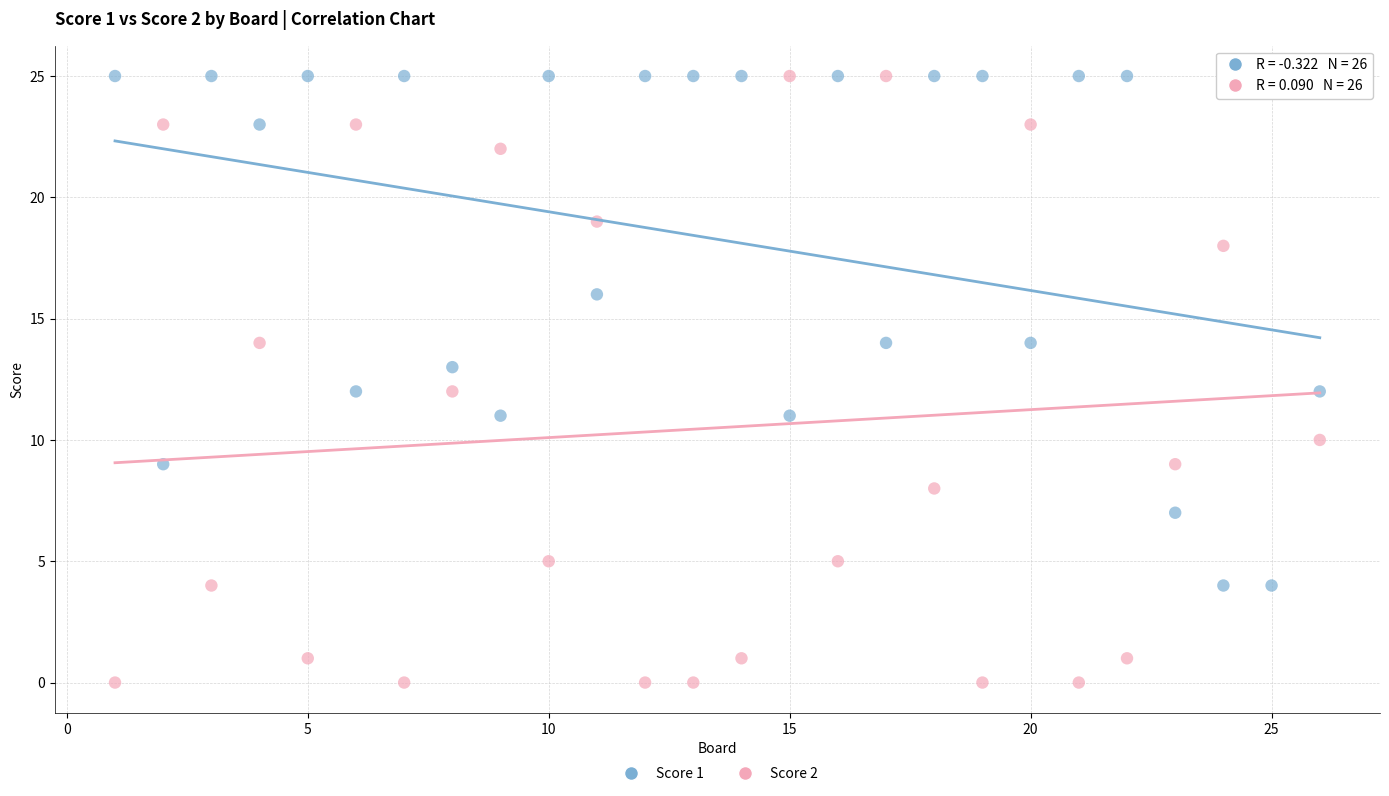

Across all data points, what is the range of Y values (max minus min)?

25